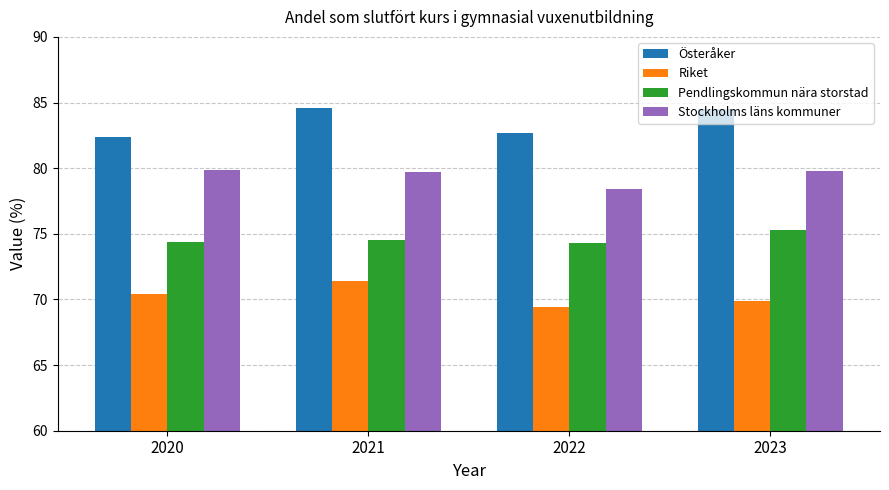

Which label corresponds to the smallest value in the chart?

2022